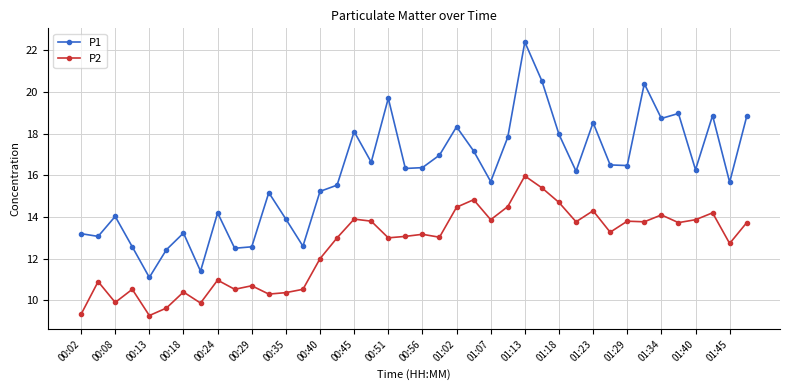

List the series in order of their overall mean, highest first.

P1, P2